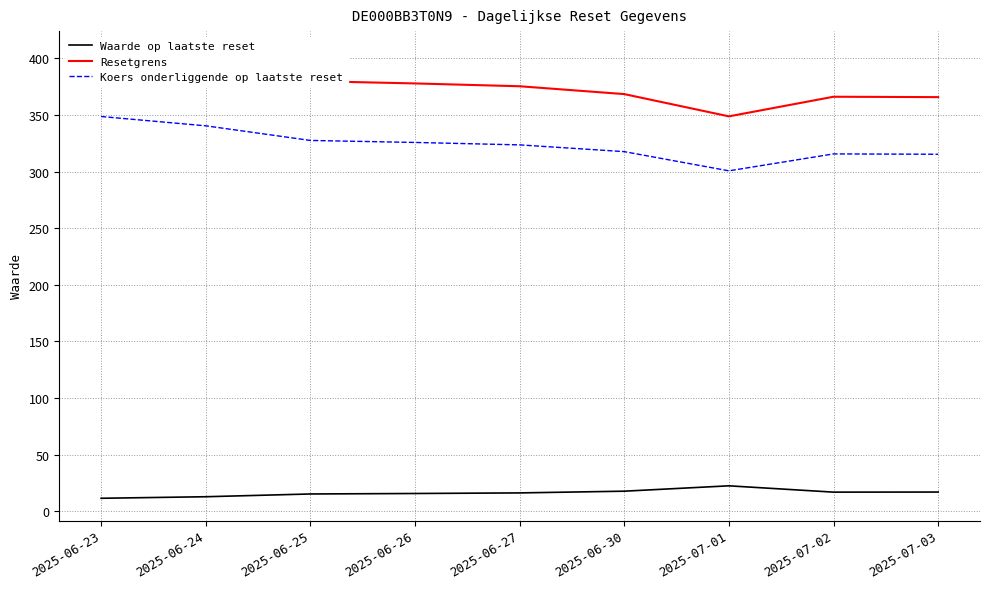

How many interior local peaks does the Waarde op laatste reset series have?

1